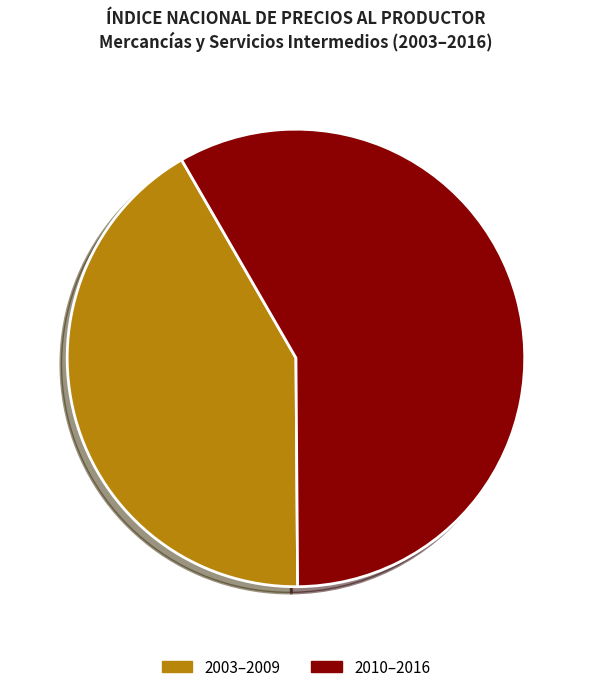

How many slices are in this pie chart?

2